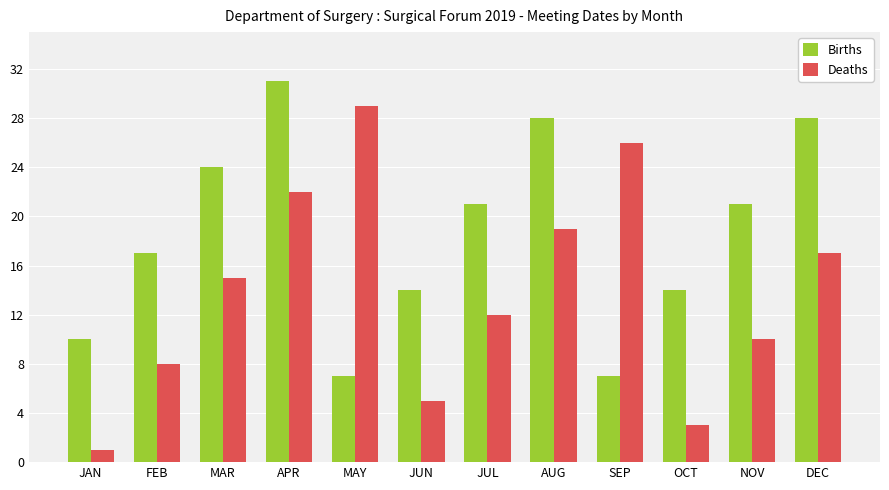

At how many categories does at least one series exceed 23?

6